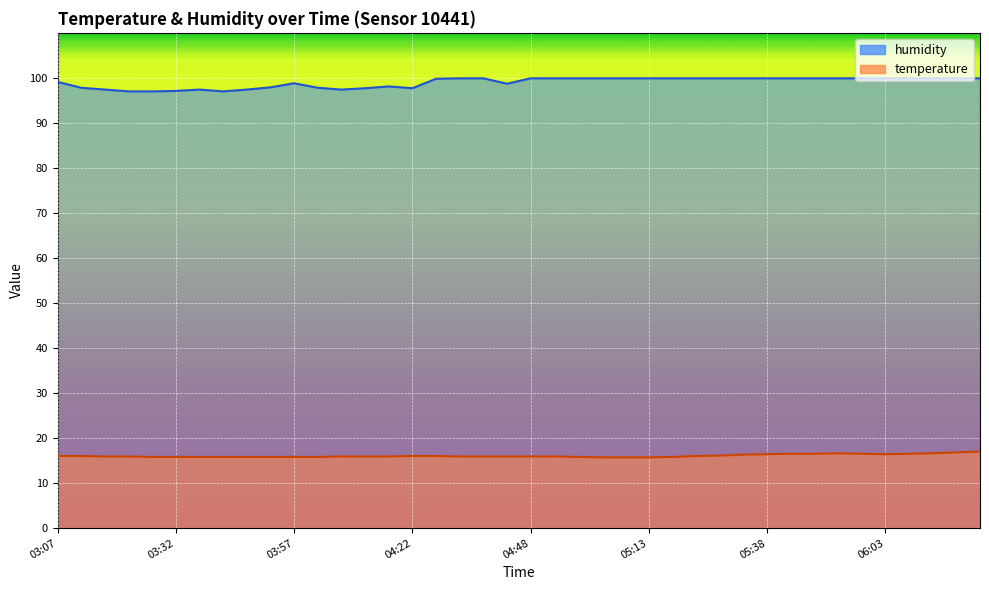

How many lines are shown in the chart?

2